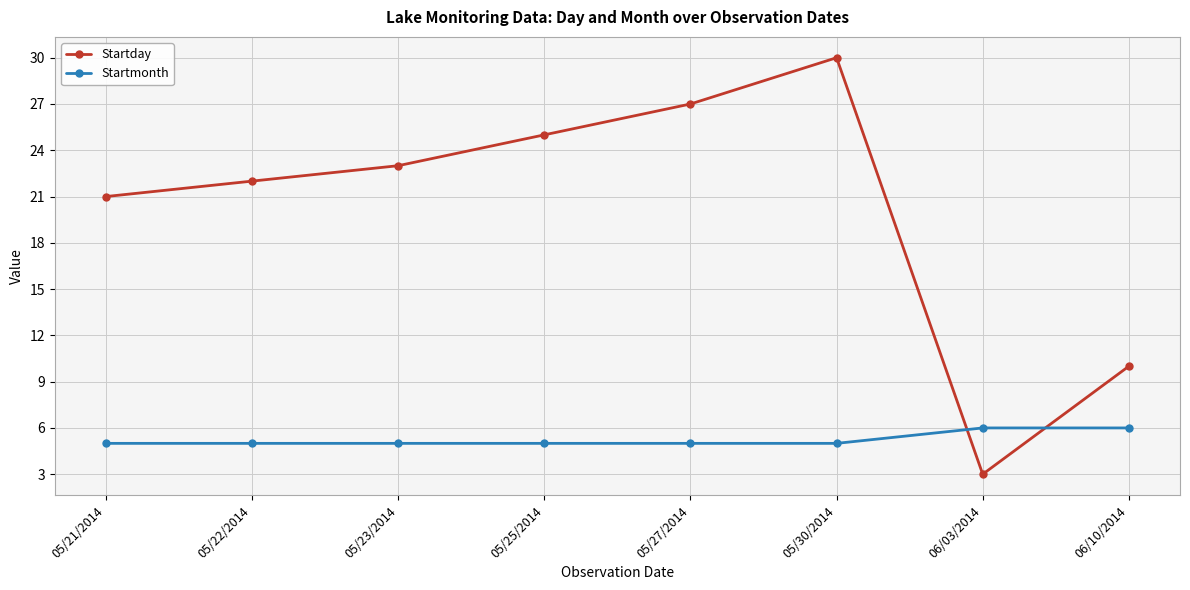

List the labels in order of Startday value, smallest first.

06/03/2014, 06/10/2014, 05/21/2014, 05/22/2014, 05/23/2014, 05/25/2014, 05/27/2014, 05/30/2014